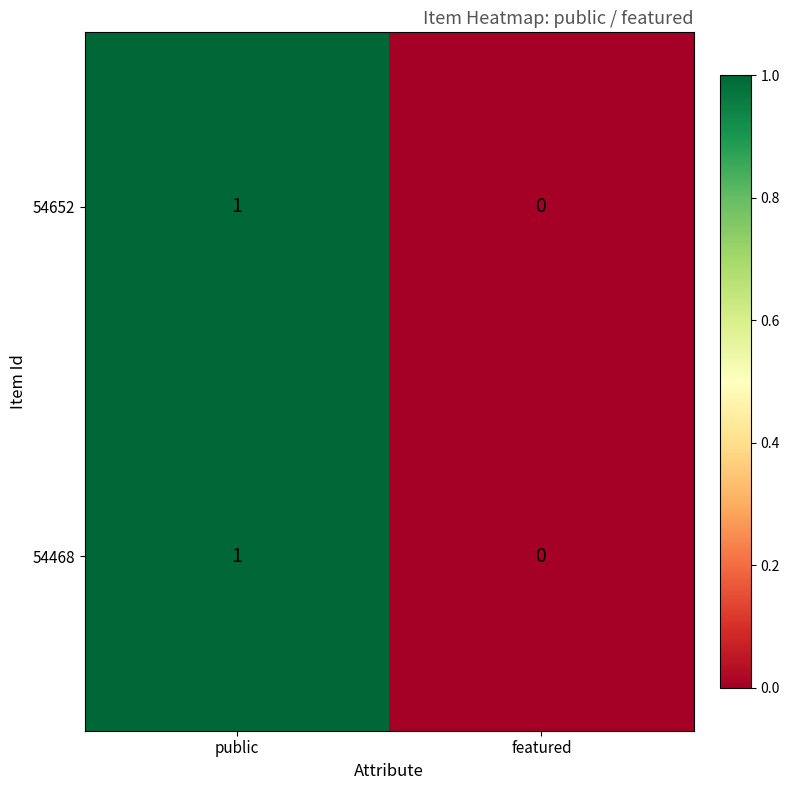

Reading left to right, extract all data points from this chart.

54652: public=1	featured=0
54468: public=1	featured=0